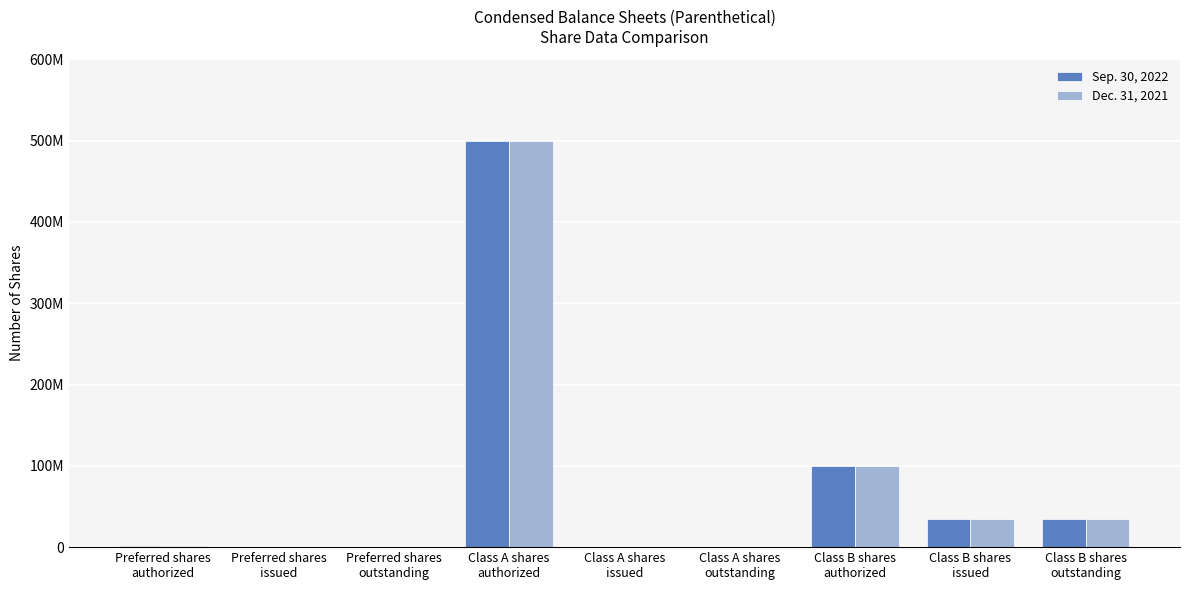

What are all the series names shown in the legend?

Sep. 30, 2022, Dec. 31, 2021